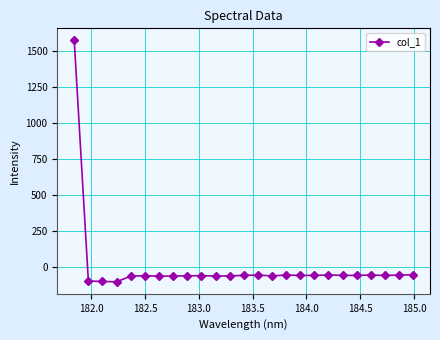

What is the value of the 8th point from the left?

-59.9